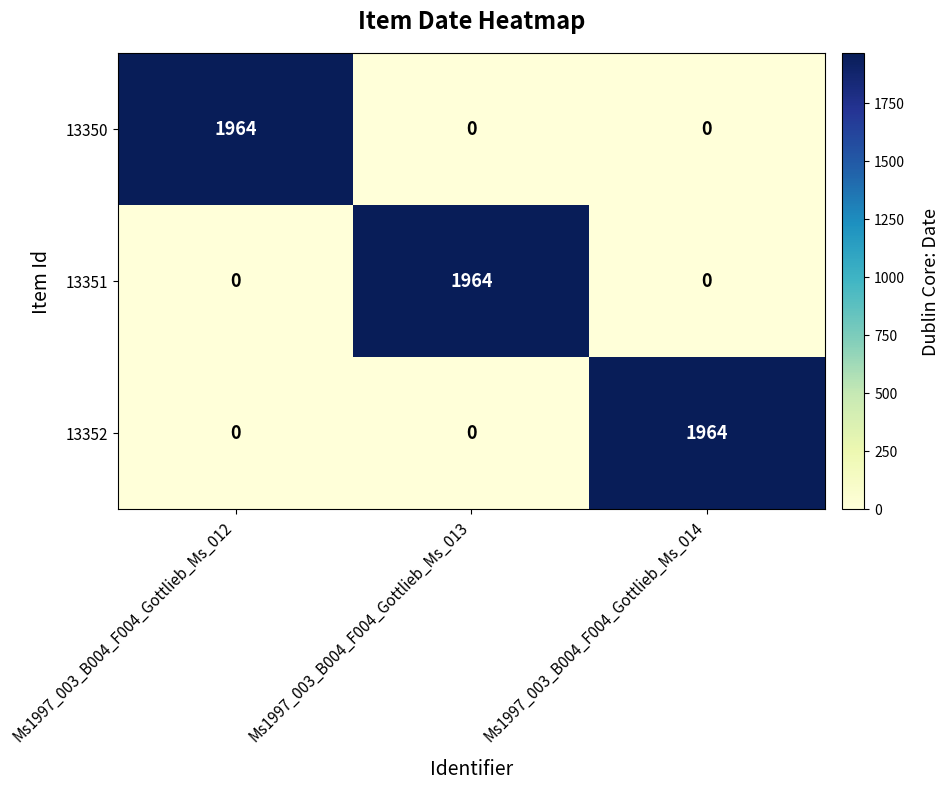

At how many categories does at least one series exceed 1631?

3